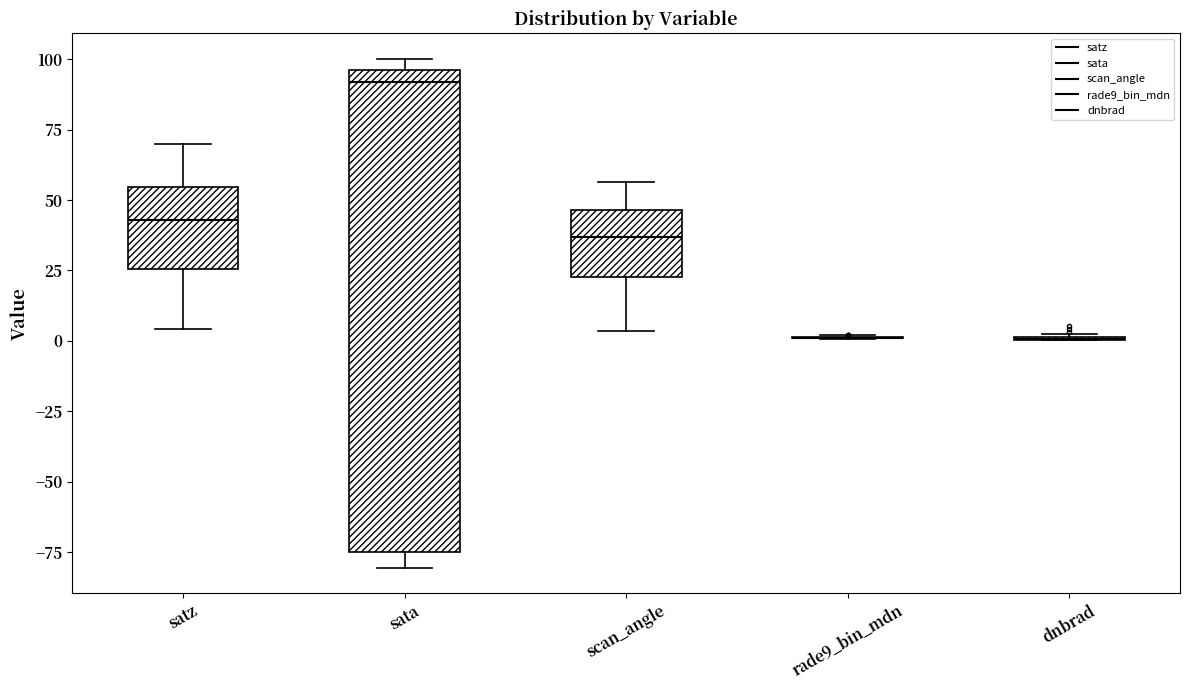

Which box is the tallest, from its lower edge to its upper edge?

sata